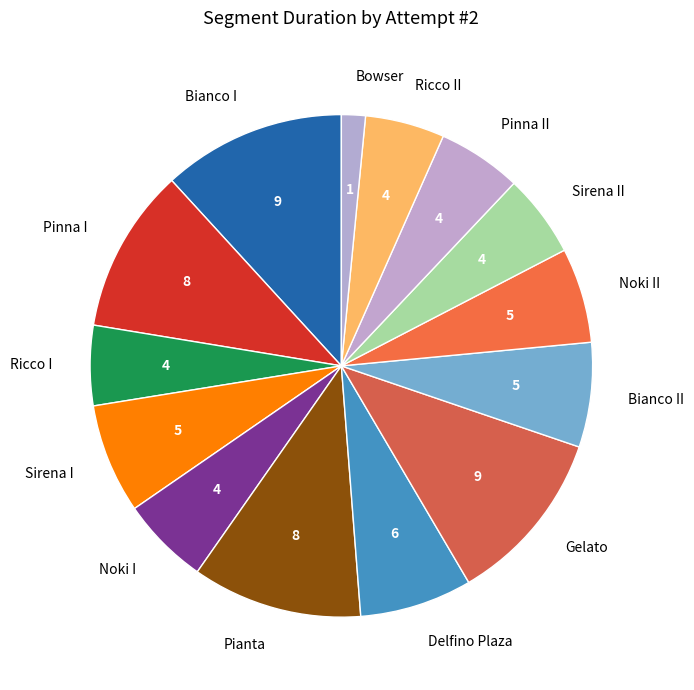

Approximately how many times larger is the value at Sirena I compared to Pinna II?

1.3